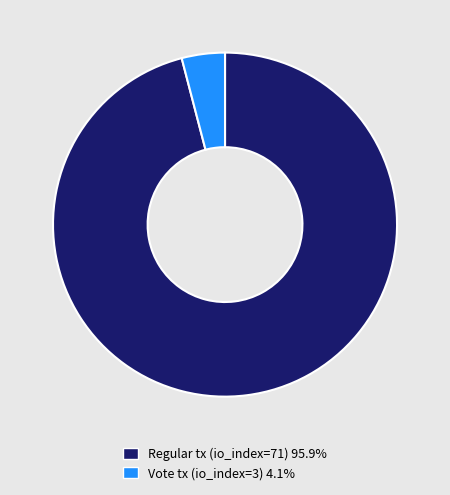

Which slice is the smallest?

Vote tx (io_index=3)